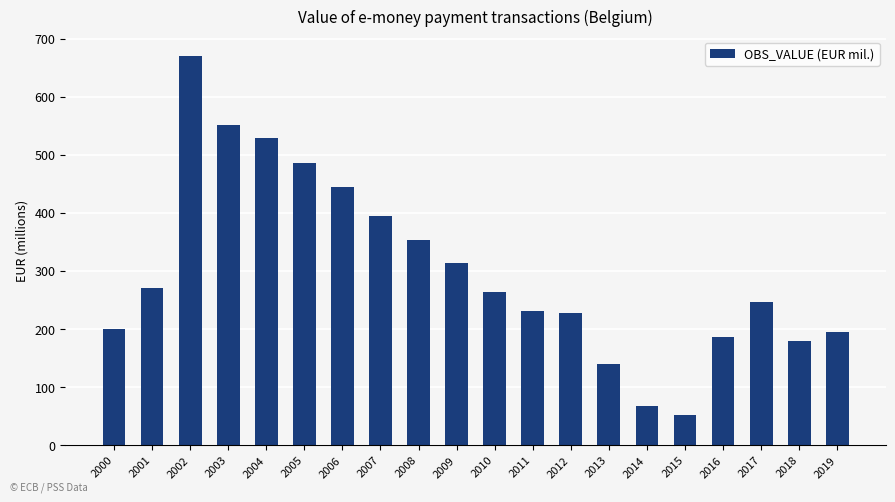

Which has a higher value, 2018 or 2012?

2012